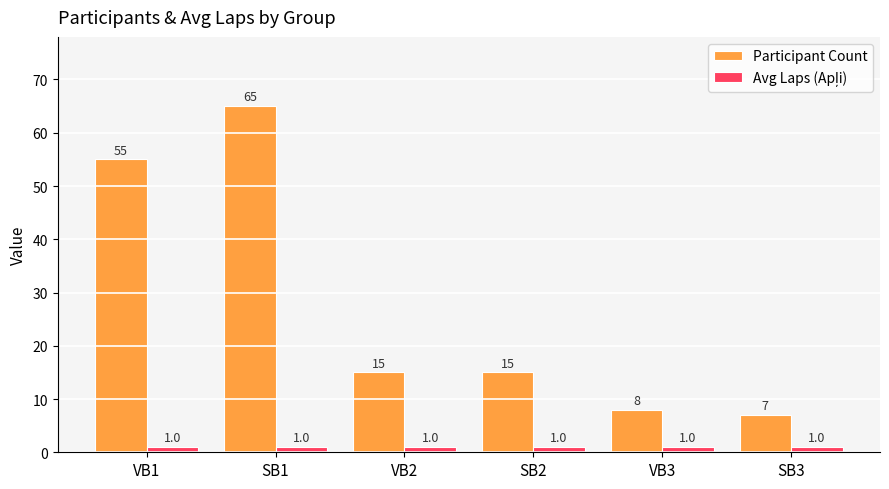

How many bars are there in each group?

2